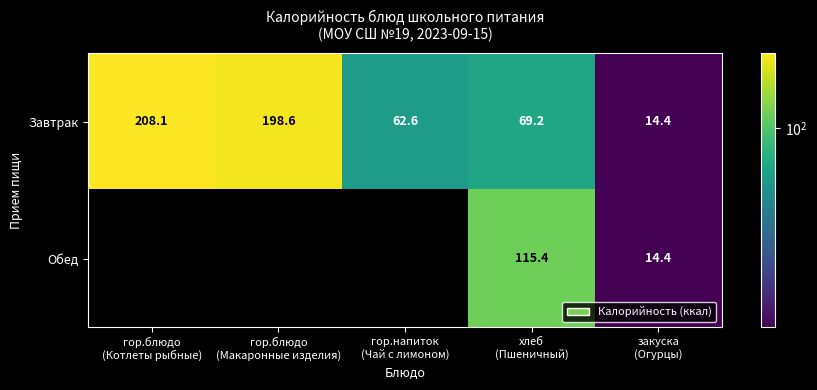

Which series has the largest range (max minus min)?

Завтрак